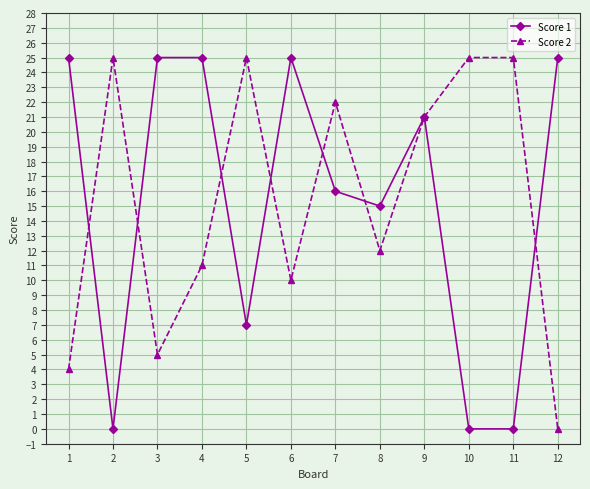

Where do Score 2 and Score 1 first cross each other?

1 and 2